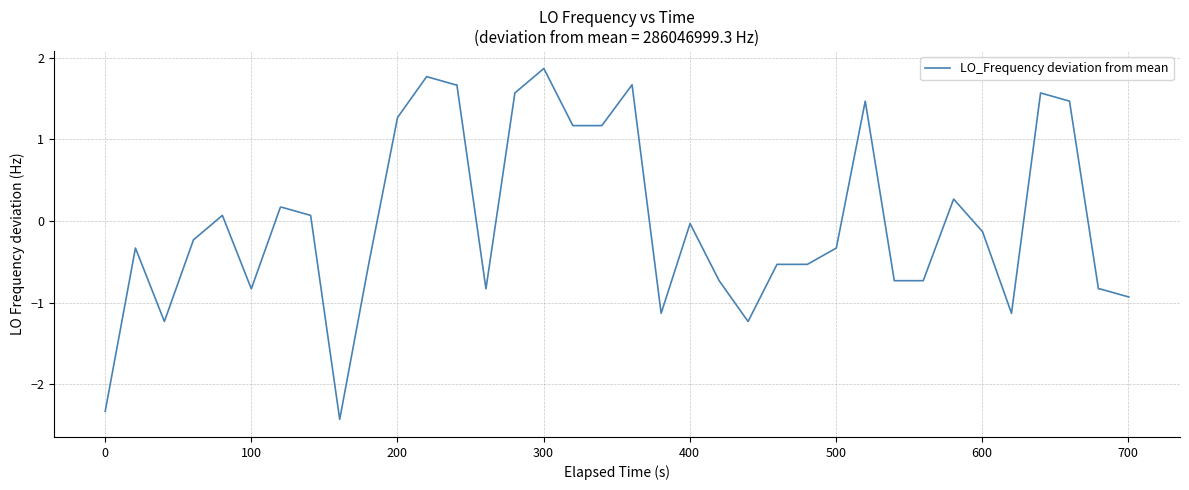

How many negative values are there?

23